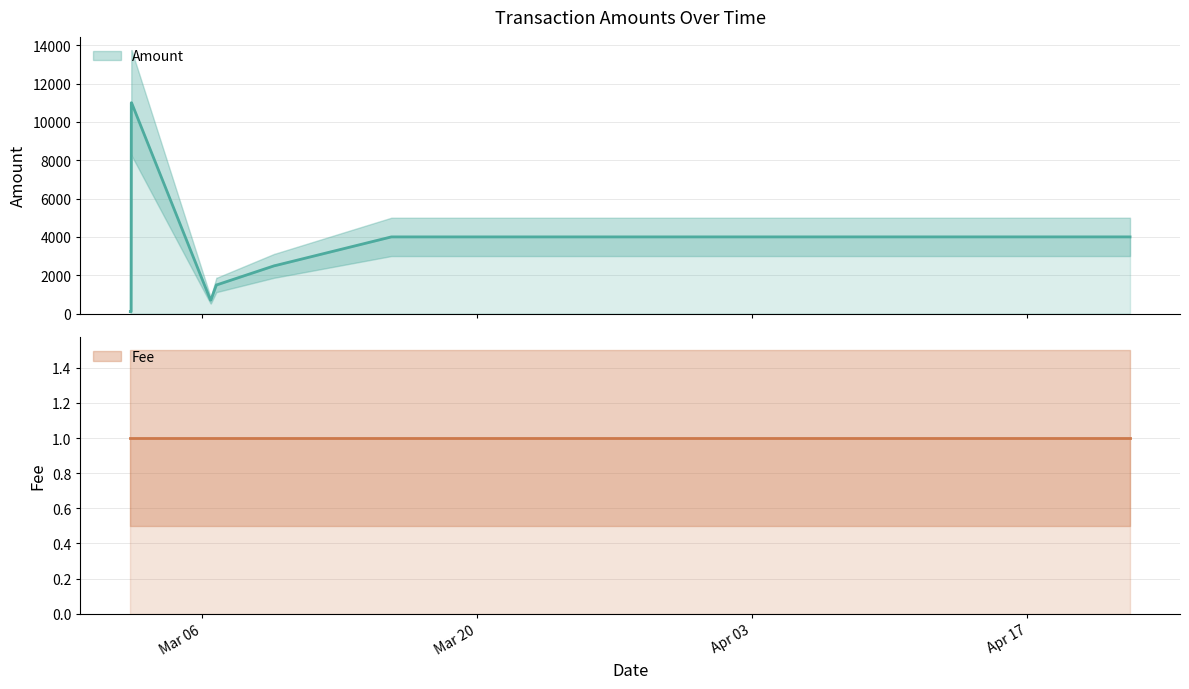

List the series in order of their overall mean, lowest first.

Fee, Amount